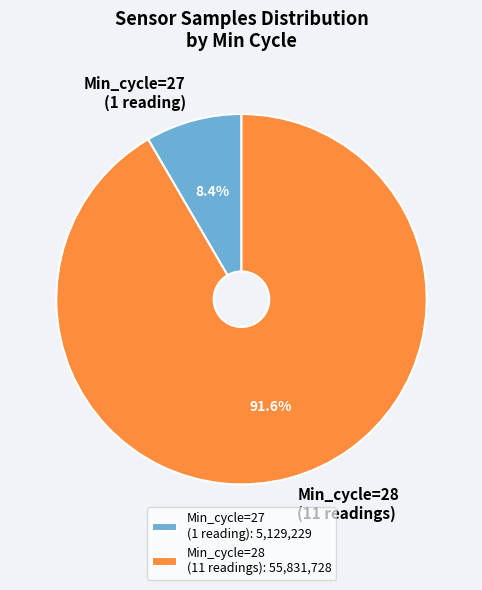

How much of the chart is everything except Min_cycle=27 (1 reading)?

91.6%